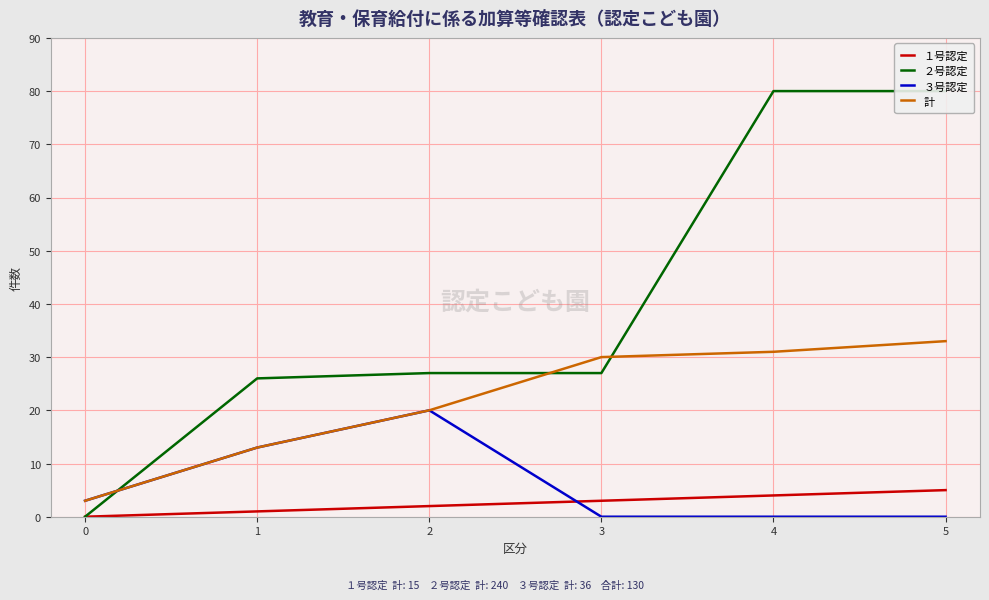

Is this an area chart (filled region under the line)?

No